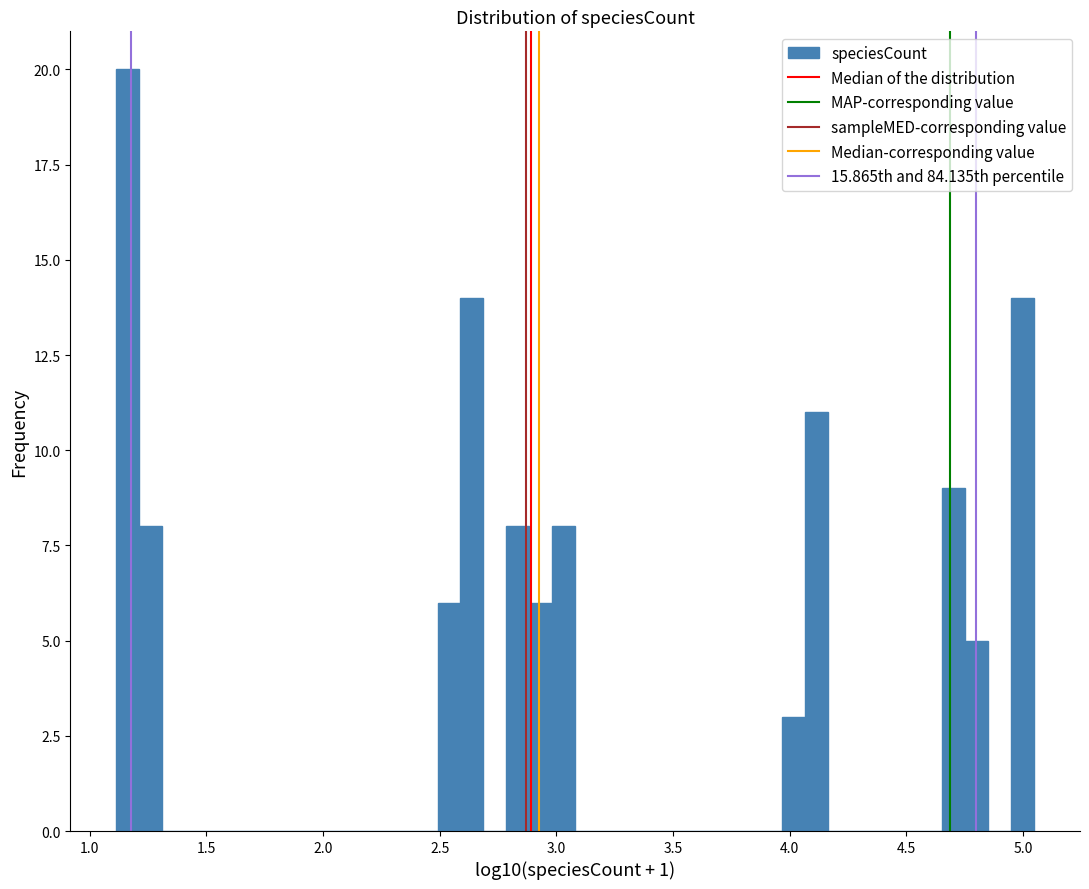

Read against the x-axis, roughly where is the centre of the tallest bar?

1.15